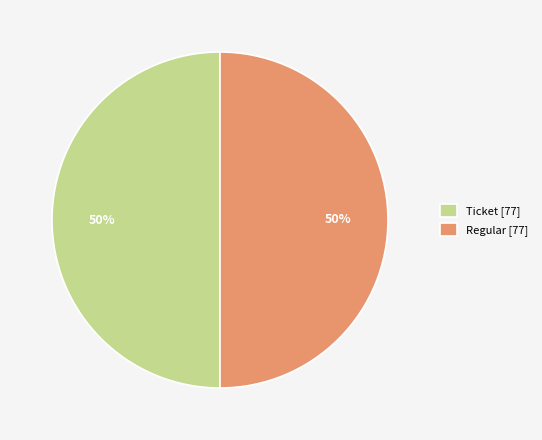

The Ticket [77] slice represents 50% of the pie. True or false?

True